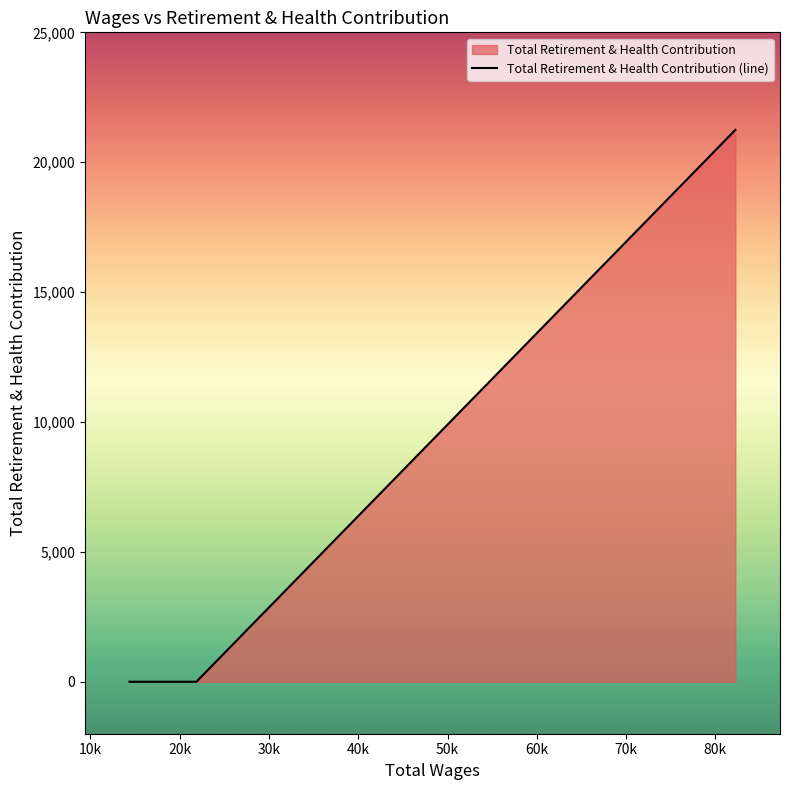

What is the difference between the maximum and minimum values?

21245